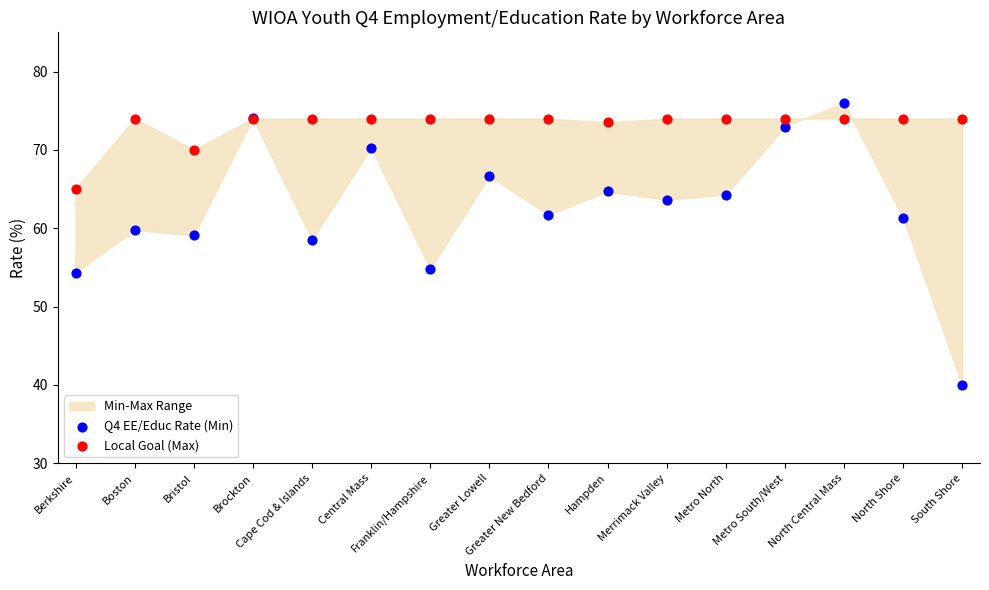

What is the X range (max minus min) for the scatter plot?

1.0